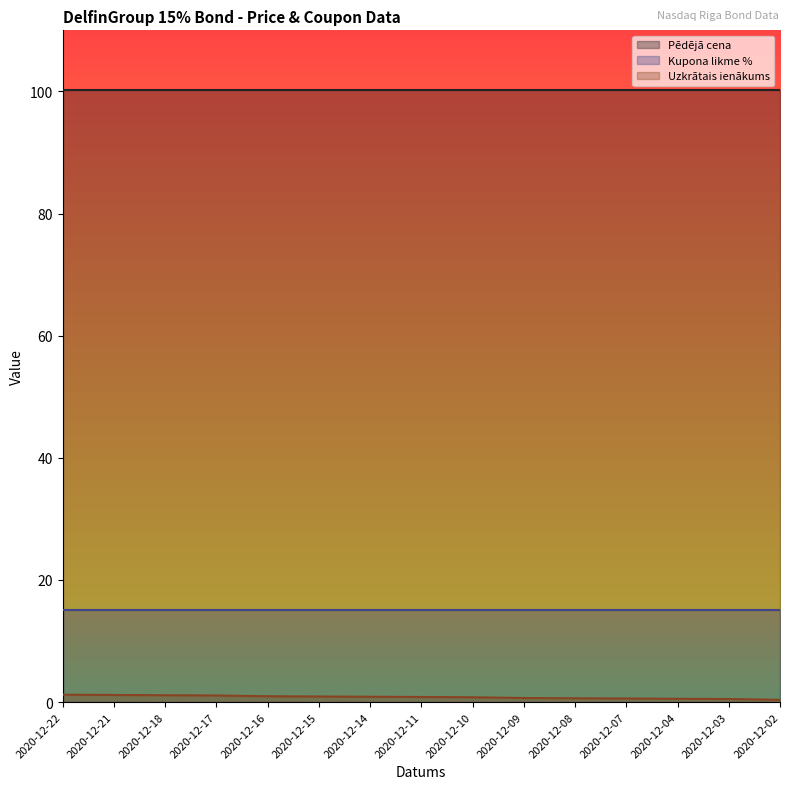

At how many categories does at least one series exceed 20?

15